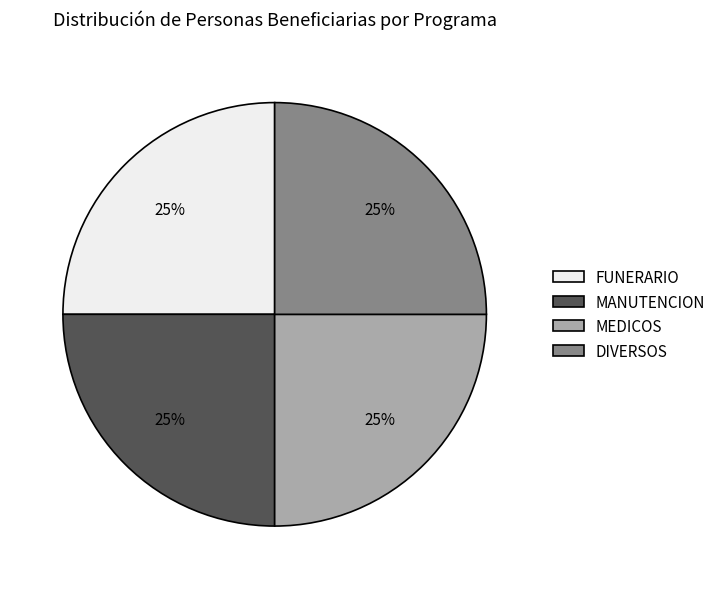

What percentage is the FUNERARIO slice, to the nearest percent?

25%